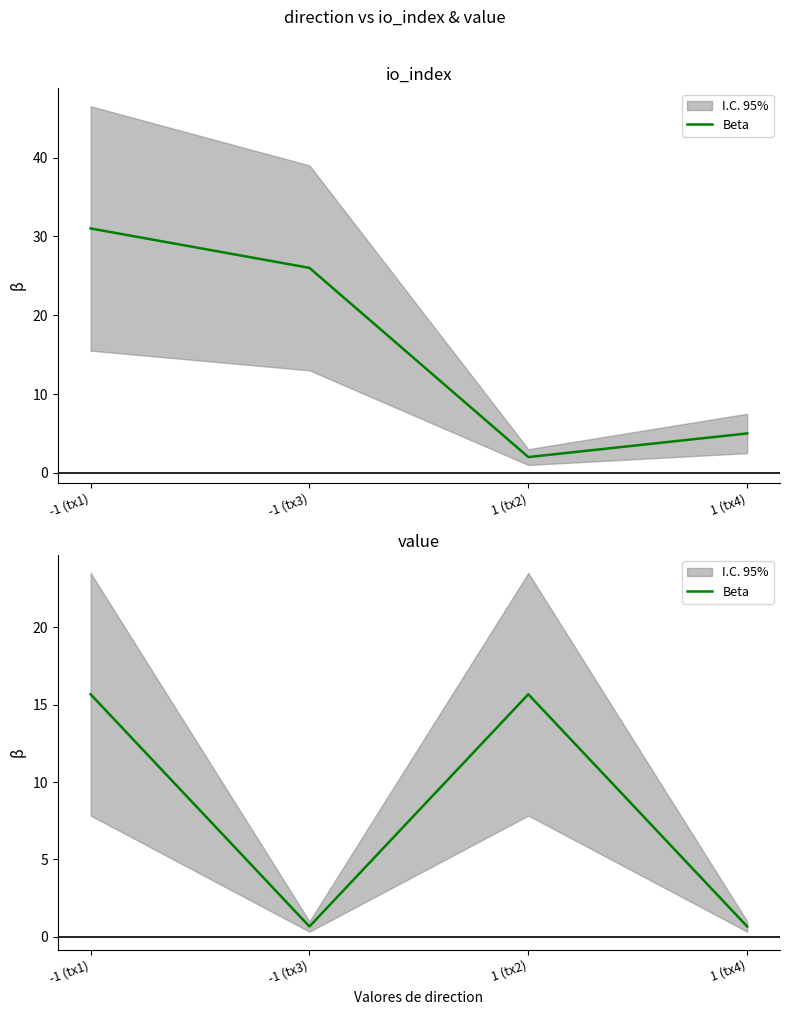

Reading right to left, transcribe all the data shown in this chart.

1 (tx4)=0.7	1 (tx2)=15.7	-1 (tx3)=0.7	-1 (tx1)=15.7